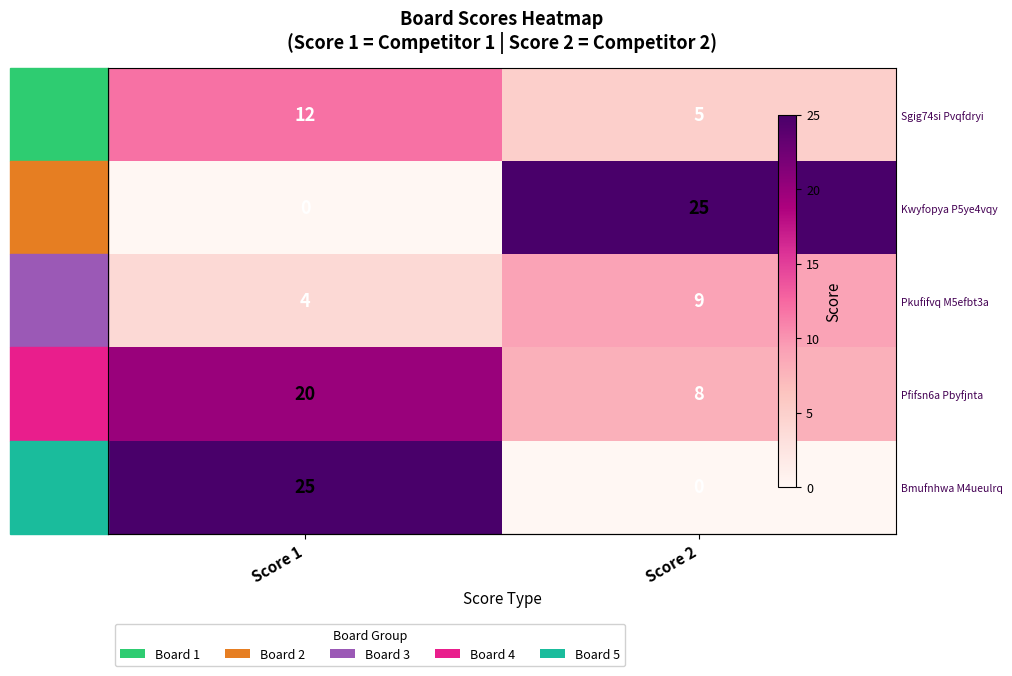

What is the maximum value for Board 2?

25